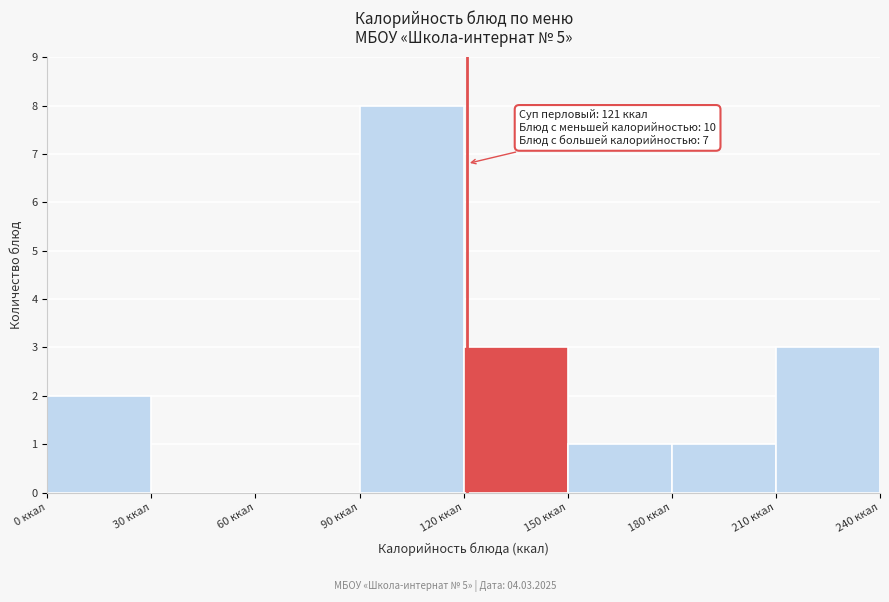

Over which range of the x-axis is the bar tallest?

90 to 120